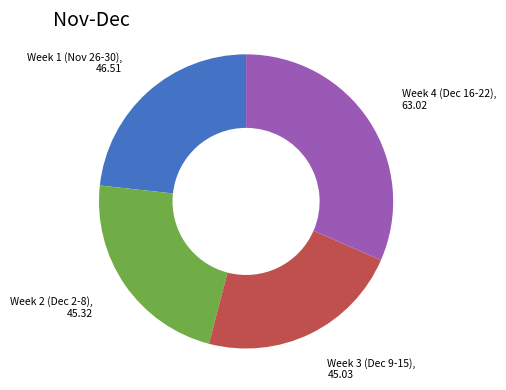

Is there a majority slice in this chart?

No